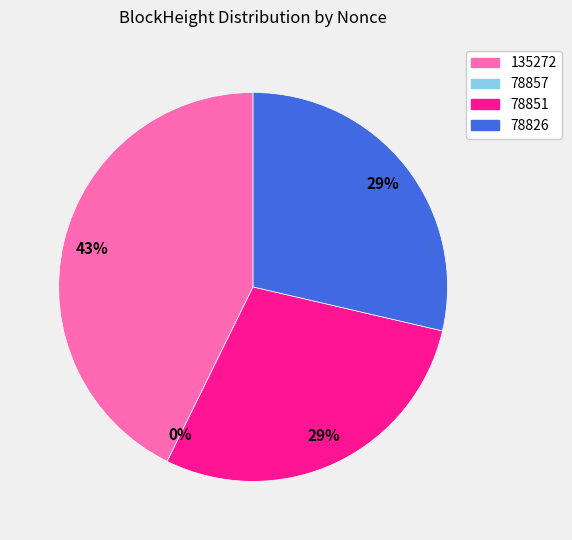

What percentage is the 78851 slice, to the nearest percent?

29%